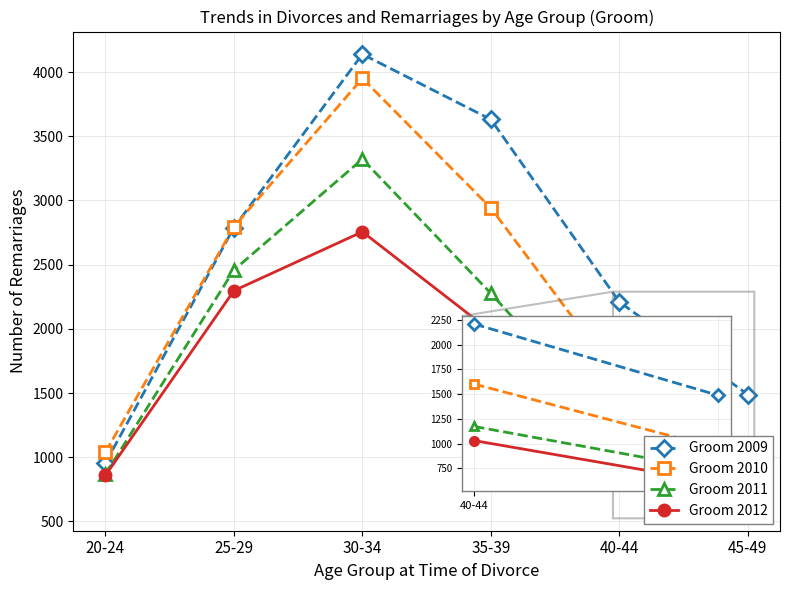

In Groom 2011, how many points are higher than both neighbors (excluding endpoints)?

1